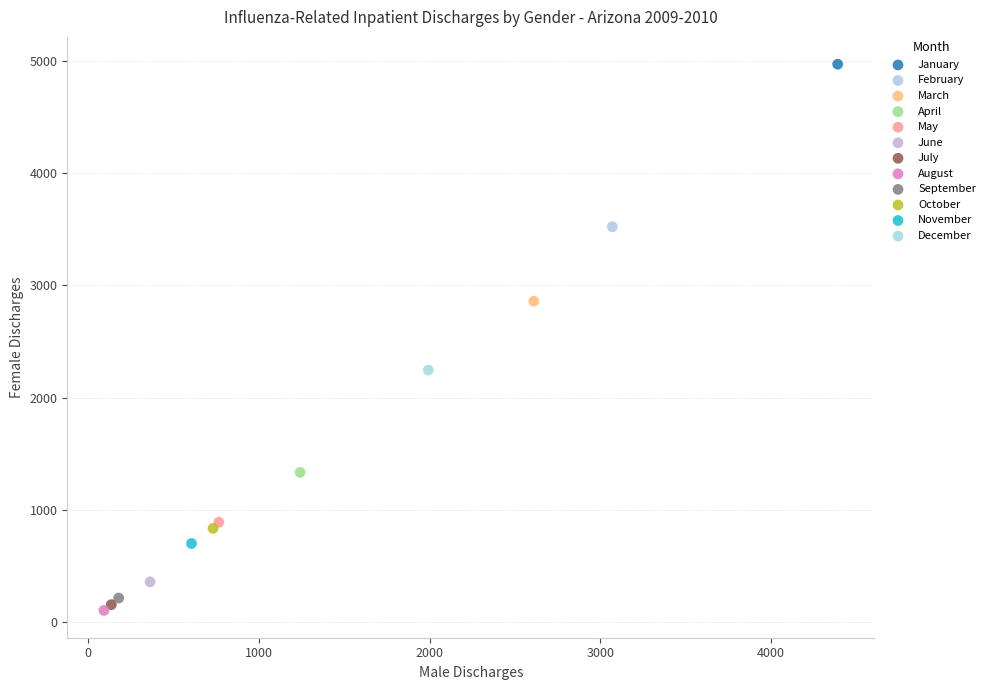

Which series reaches the minimum Y coordinate?

August